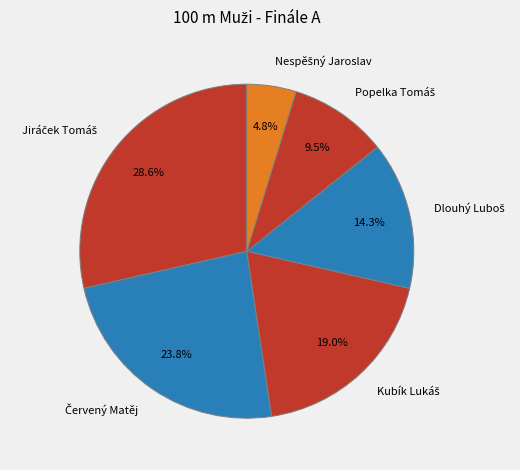

Is there a majority slice in this chart?

No